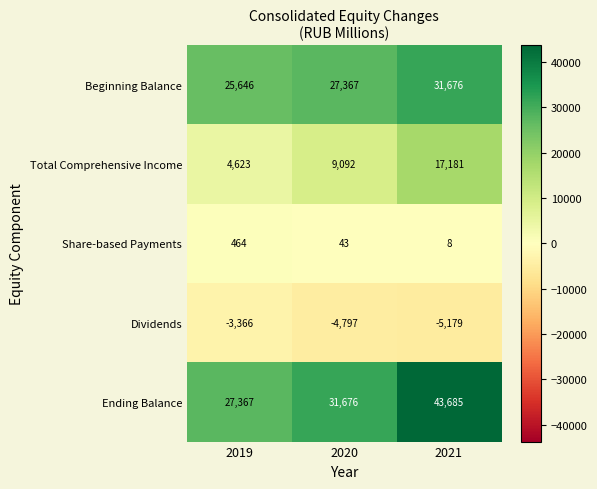

What is the total value across all series at 2019?

54734